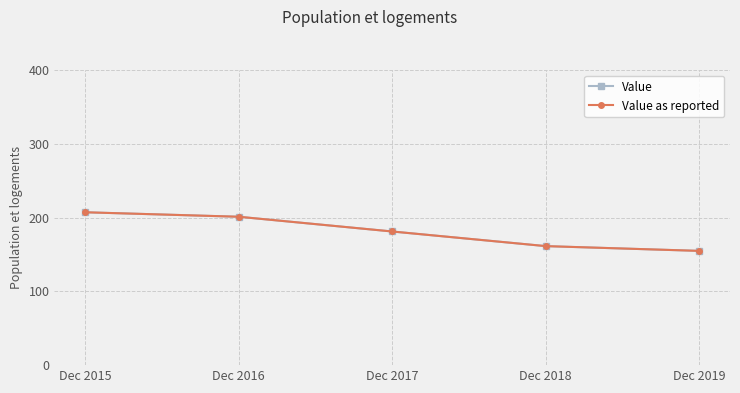

Is this an area chart (filled region under the line)?

No